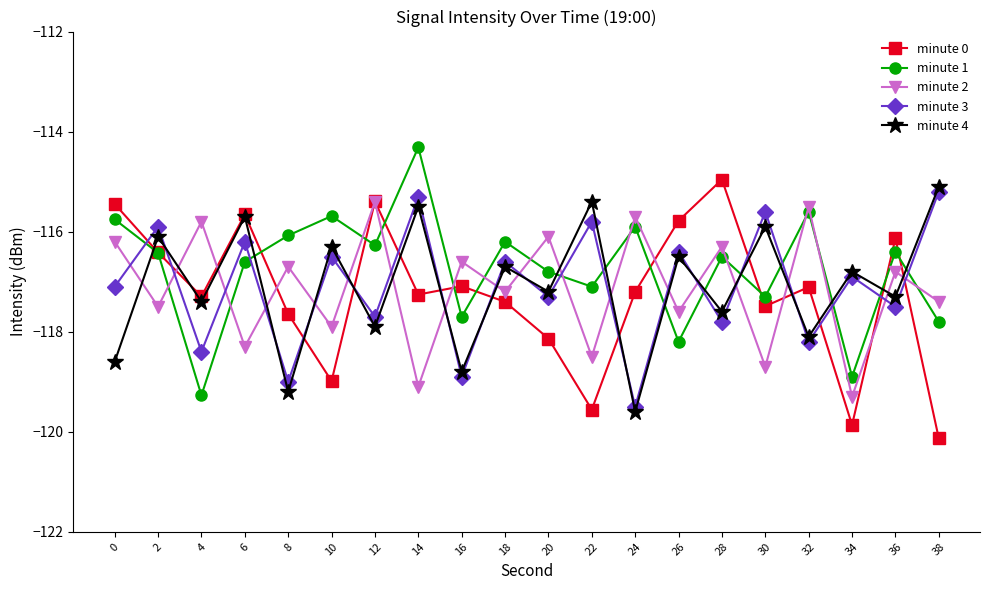

Where do minute 2 and minute 3 first cross each other?

0 and 2